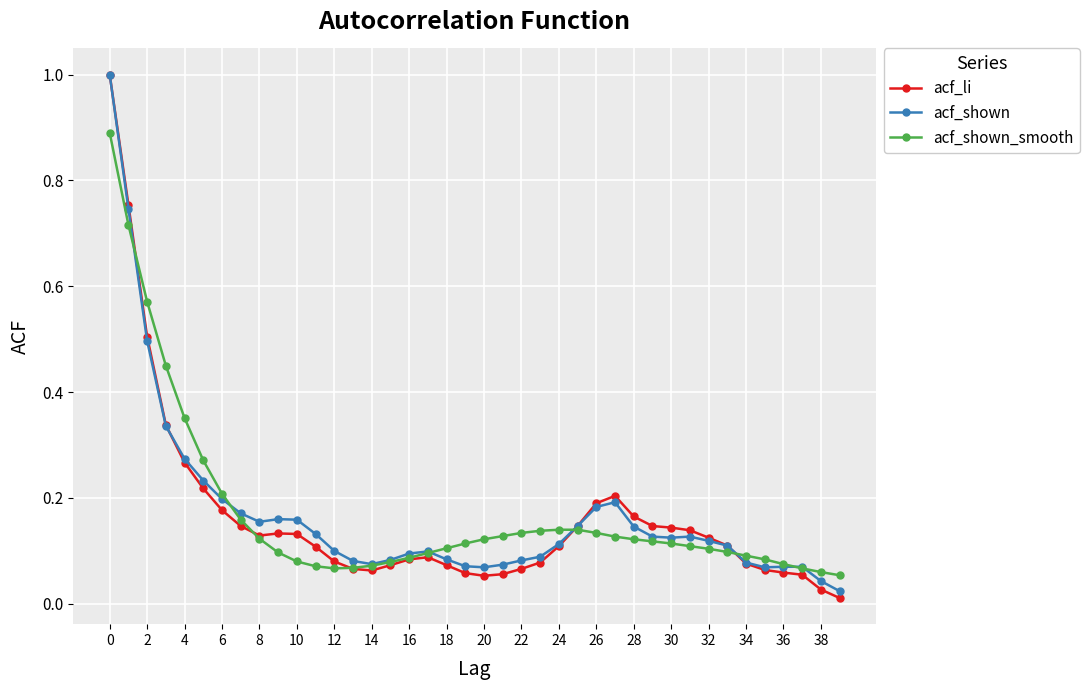

Which series has the widest spread of values?

acf_li